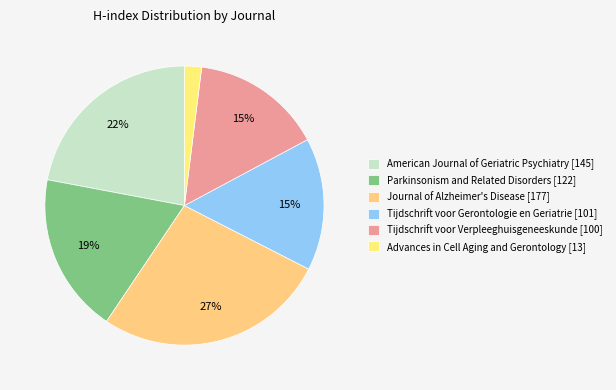

To the nearest percent, what percentage of the pie is Tijdschrift voor Gerontologie en Geriatrie [101]?

15%